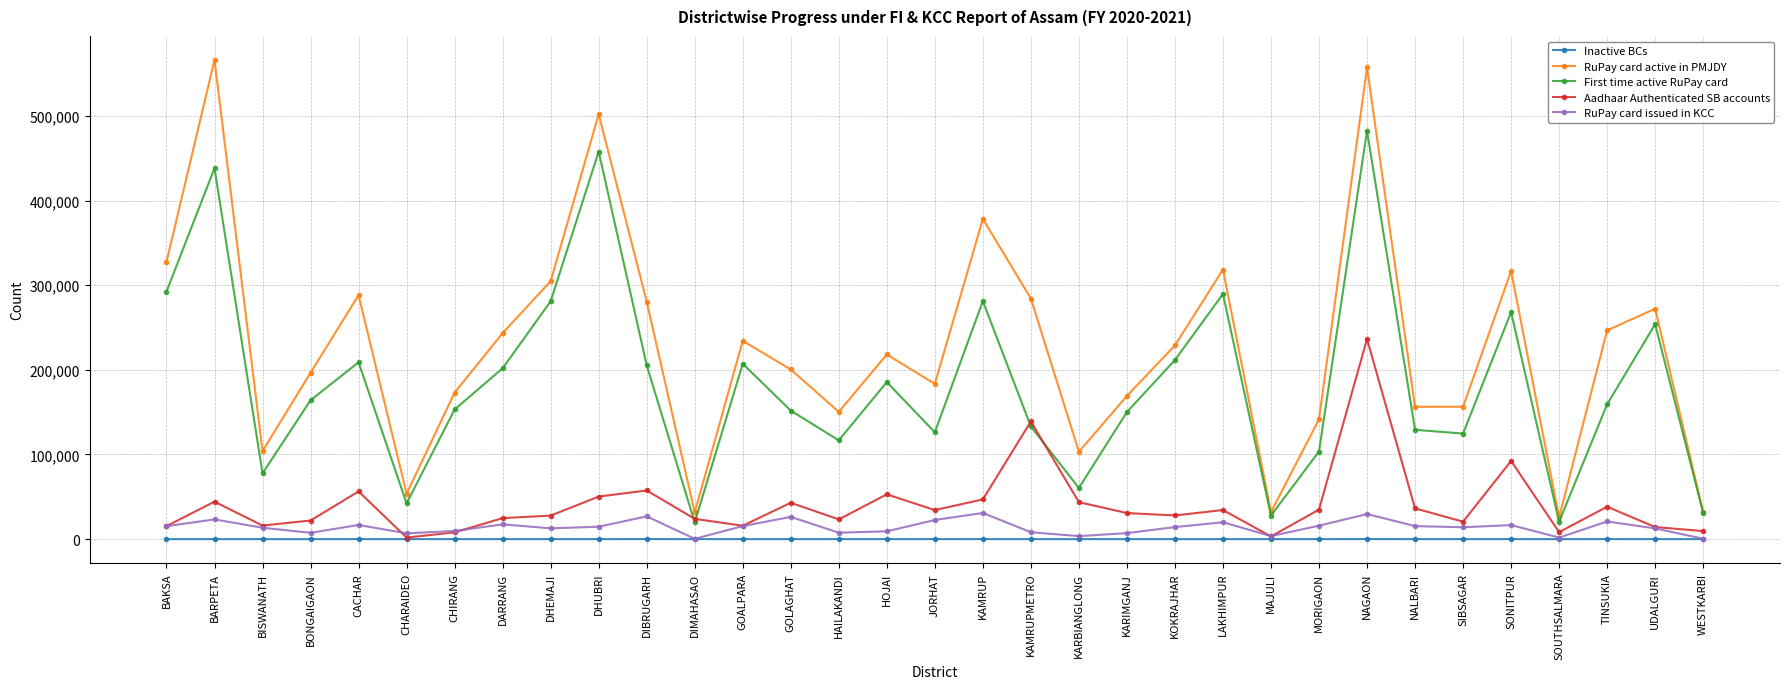

At which label does First time active RuPay card first exceed 159321?

BAKSA